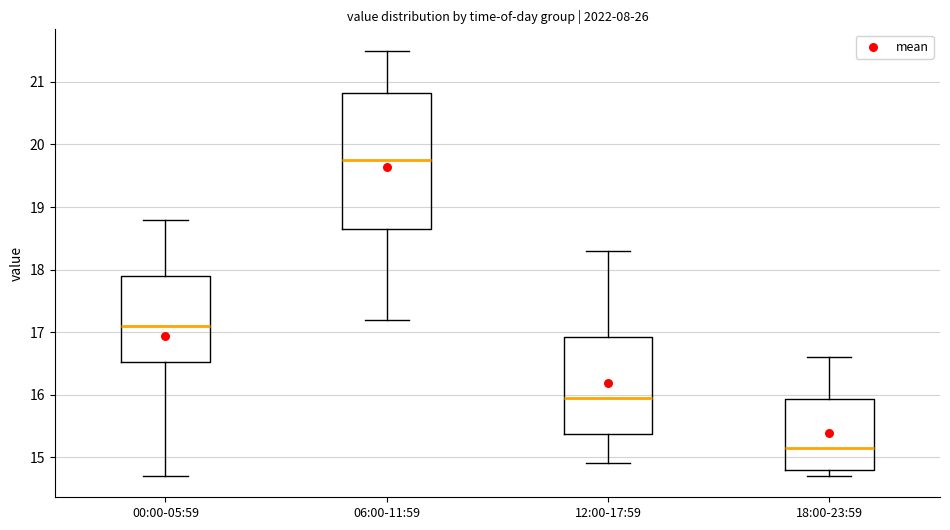

Which box has the lowest median line?

18:00-23:59